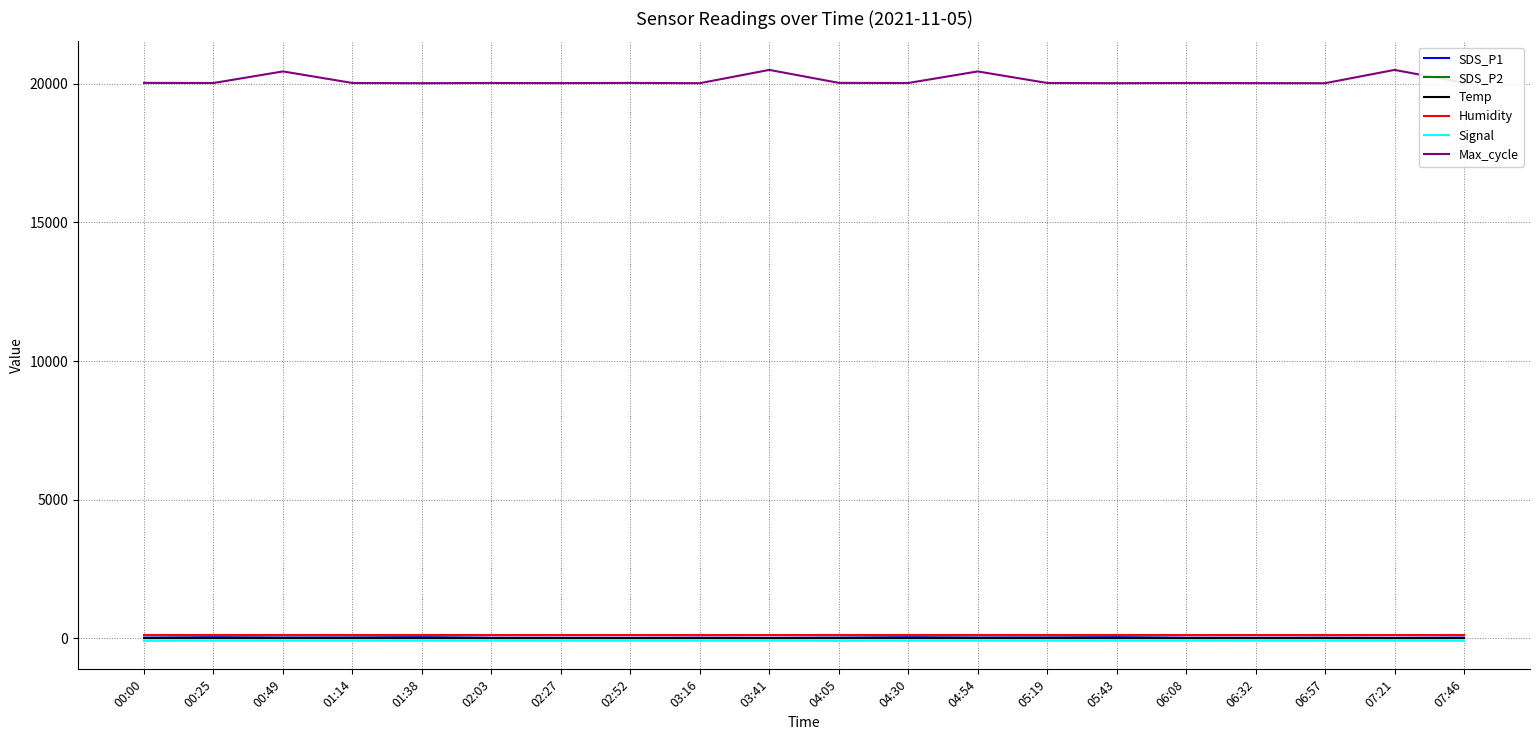

Is this an area chart (filled region under the line)?

No